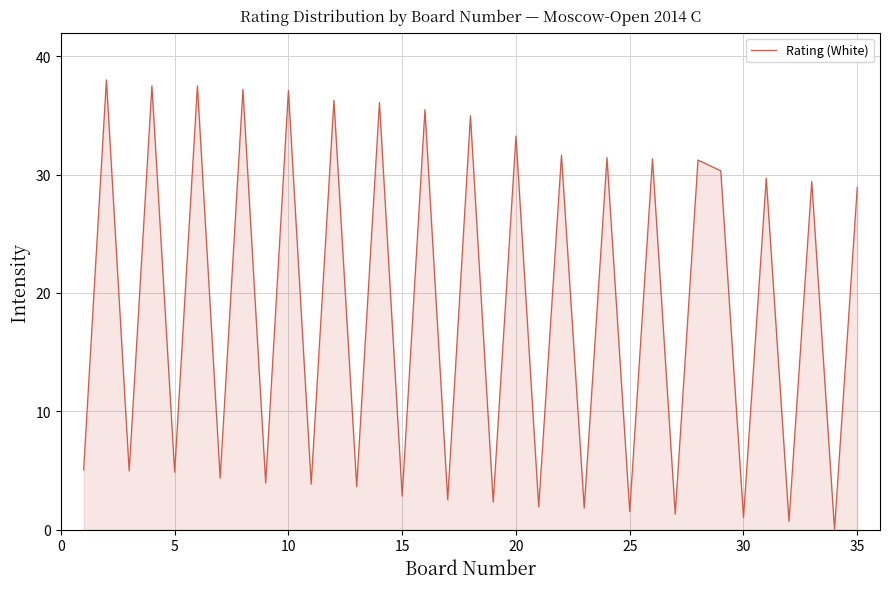

What is the sum of all values?

653.9